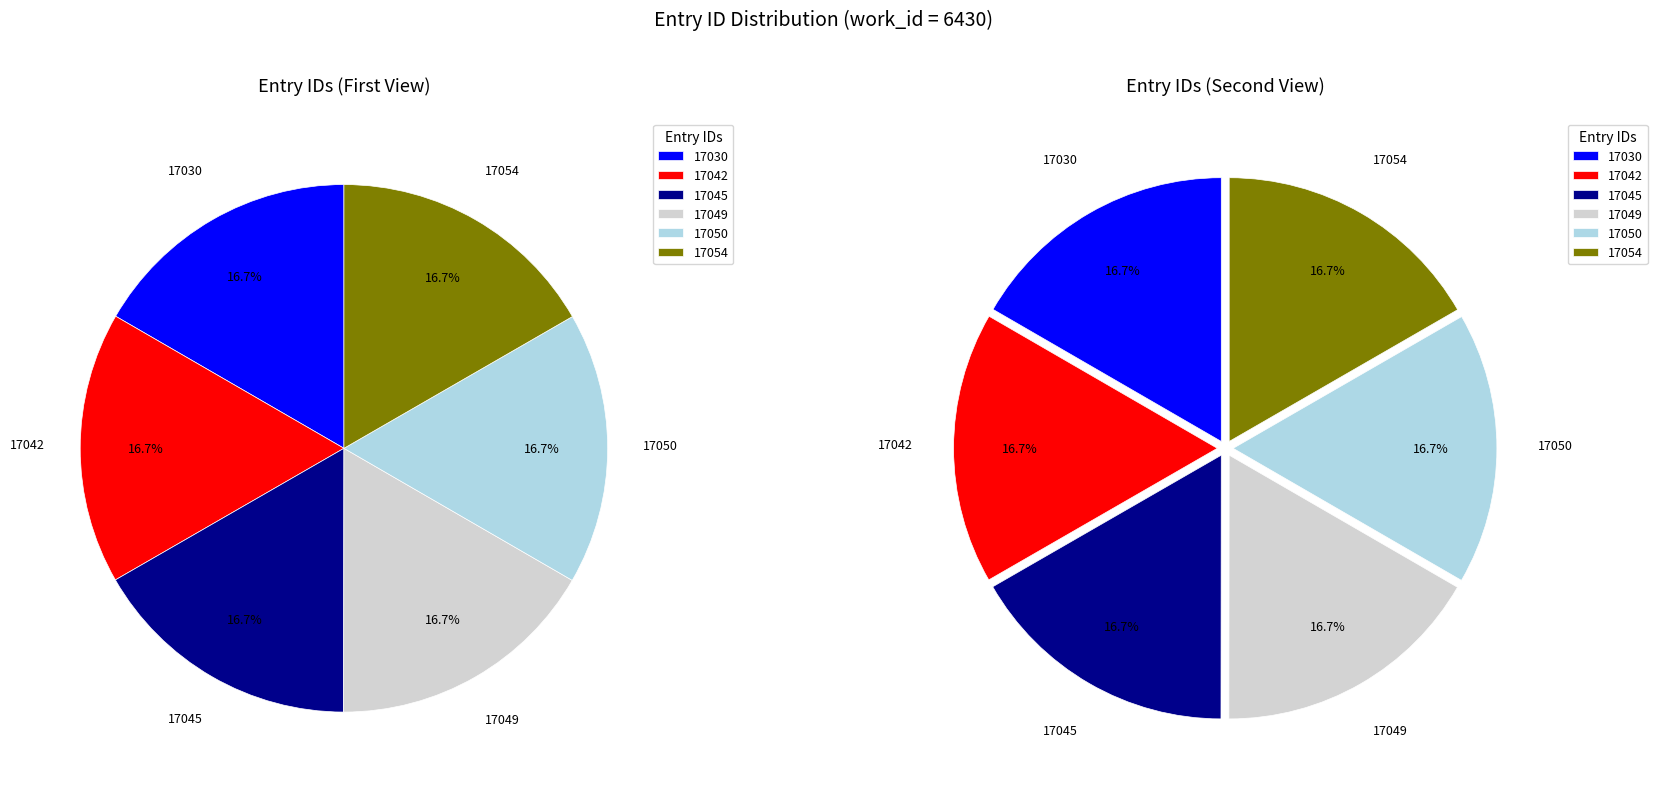

How much of the chart is everything except 17050?

83.3%